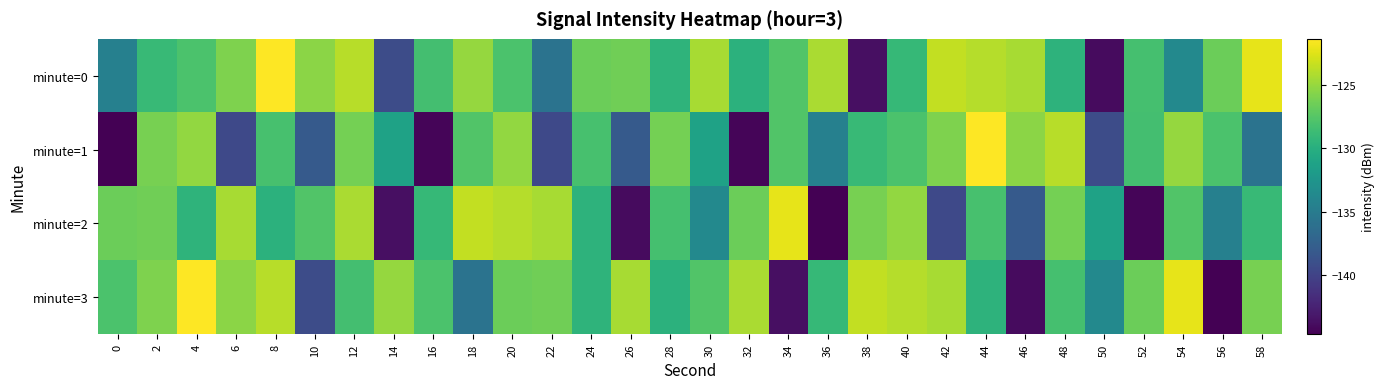

Reading right to left, list all the values displayed in this chart.

minute=0: 58=-122.2	56=-126.6	54=-133.7	52=-128.2	50=-144.0	48=-129.6	46=-124.4	44=-123.9	42=-123.5	40=-129.0	38=-143.7	36=-124.3	34=-127.7	32=-129.7	30=-124.4	28=-129.5	26=-126.4	24=-126.6	22=-135.8	20=-127.9	18=-125.0	16=-128.3	14=-139.3	12=-123.9	10=-125.4	8=-121.4	6=-125.9	4=-127.9	2=-128.9	0=-134.5
minute=1: 58=-135.8	56=-127.9	54=-125.0	52=-128.3	50=-139.3	48=-123.9	46=-125.4	44=-121.4	42=-125.9	40=-127.9	38=-128.9	36=-134.5	34=-127.7	32=-144.4	30=-131.2	28=-126.2	26=-138.1	24=-128.2	22=-139.5	20=-125.1	18=-127.7	16=-144.4	14=-131.2	12=-126.2	10=-138.1	8=-128.2	6=-139.5	4=-125.1	2=-126.1	0=-144.7
minute=2: 58=-128.9	56=-134.5	54=-127.7	52=-144.4	50=-131.2	48=-126.2	46=-138.1	44=-128.2	42=-139.5	40=-125.1	38=-126.1	36=-144.7	34=-122.2	32=-126.6	30=-133.7	28=-128.2	26=-144.0	24=-129.6	22=-124.4	20=-123.9	18=-123.5	16=-129.0	14=-143.7	12=-124.3	10=-127.7	8=-129.7	6=-124.4	4=-129.5	2=-126.4	0=-126.6
minute=3: 58=-126.1	56=-144.7	54=-122.2	52=-126.6	50=-133.7	48=-128.2	46=-144.0	44=-129.6	42=-124.4	40=-123.9	38=-123.5	36=-129.0	34=-143.7	32=-124.3	30=-127.7	28=-129.7	26=-124.4	24=-129.5	22=-126.4	20=-126.6	18=-135.8	16=-127.9	14=-125.0	12=-128.3	10=-139.3	8=-123.9	6=-125.4	4=-121.4	2=-125.9	0=-127.9